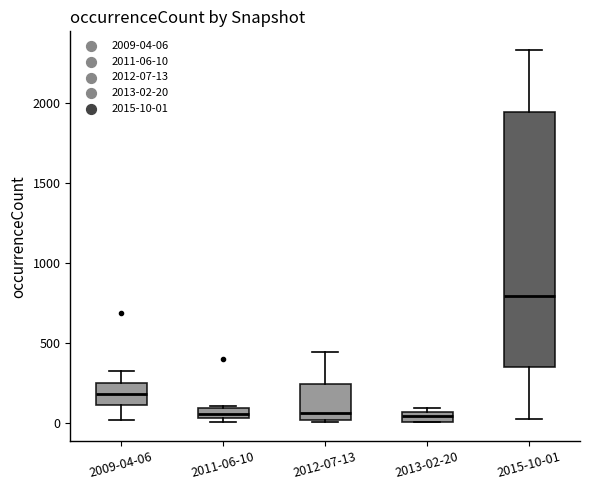

Where does the median line of the box for 2009-04-06 sit on the y-axis? The values are not printed on the chart, so give them approximately, as read against the axis.

200